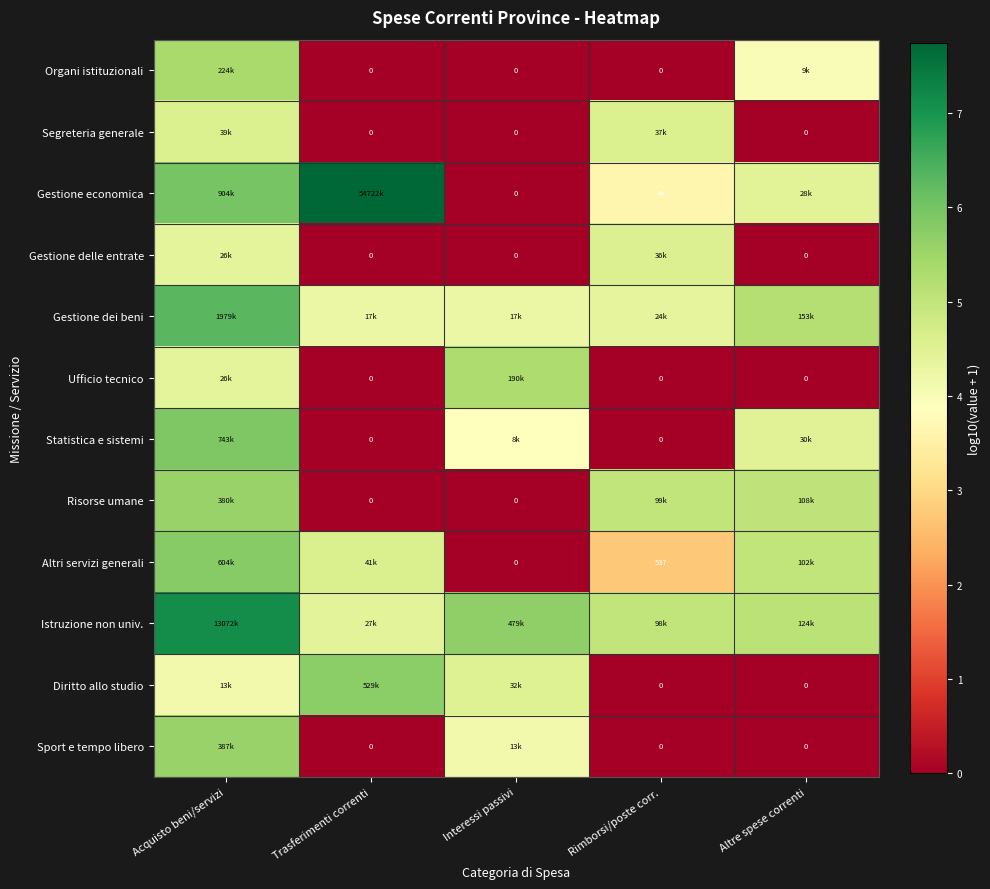

List the labels in order of Gestione delle entrate value, largest first.

Rimborsi/poste corr., Acquisto beni/servizi, Trasferimenti correnti, Interessi passivi, Altre spese correnti